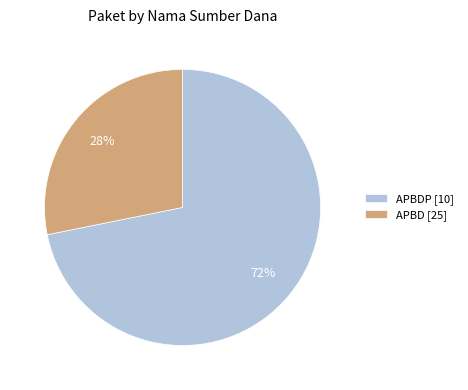

How many slices are in this pie chart?

2